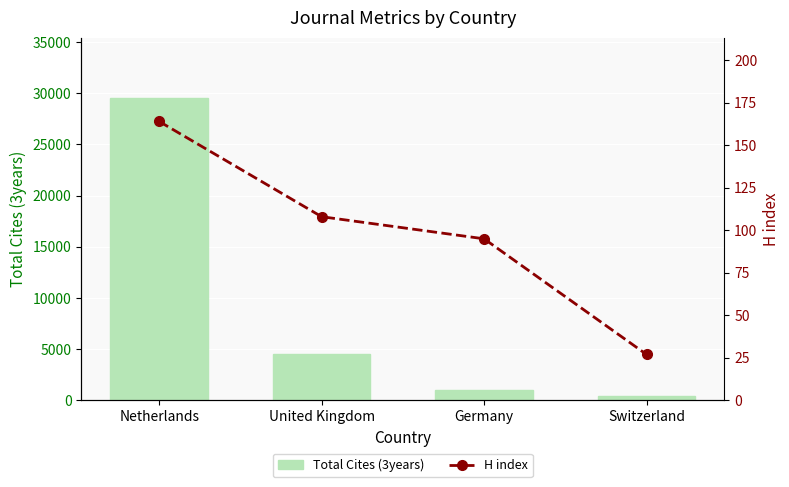

What is the label of the 4th bar from the right?

Netherlands